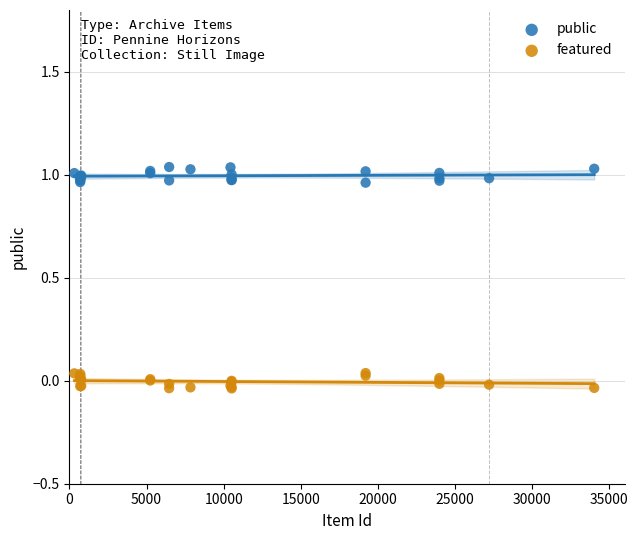

Which series reaches the maximum Y coordinate?

public